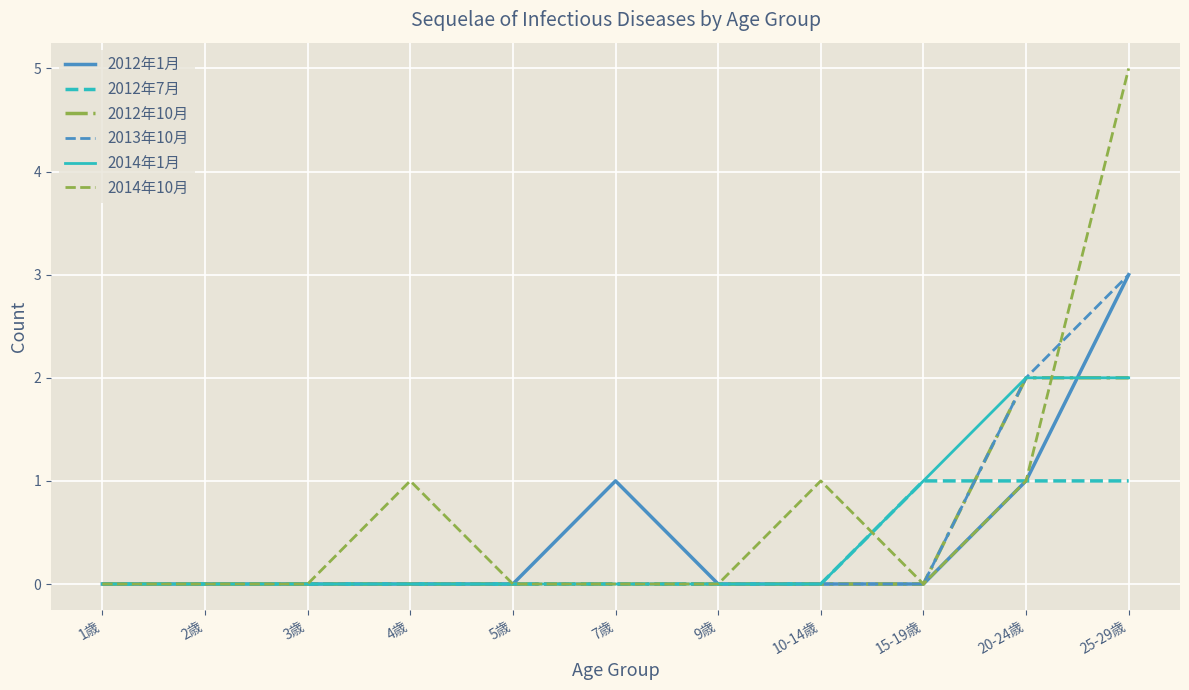

Reading right to left, extract all data points from this chart.

2012年1月: 3	1	0	0	0	1	0	0	0	0	0
2012年7月: 1	1	1	0	0	0	0	0	0	0	0
2012年10月: 2	2	0	0	0	0	0	0	0	0	0
2013年10月: 3	2	0	0	0	0	0	0	0	0	0
2014年1月: 2	2	1	0	0	0	0	0	0	0	0
2014年10月: 5	1	0	1	0	0	0	1	0	0	0